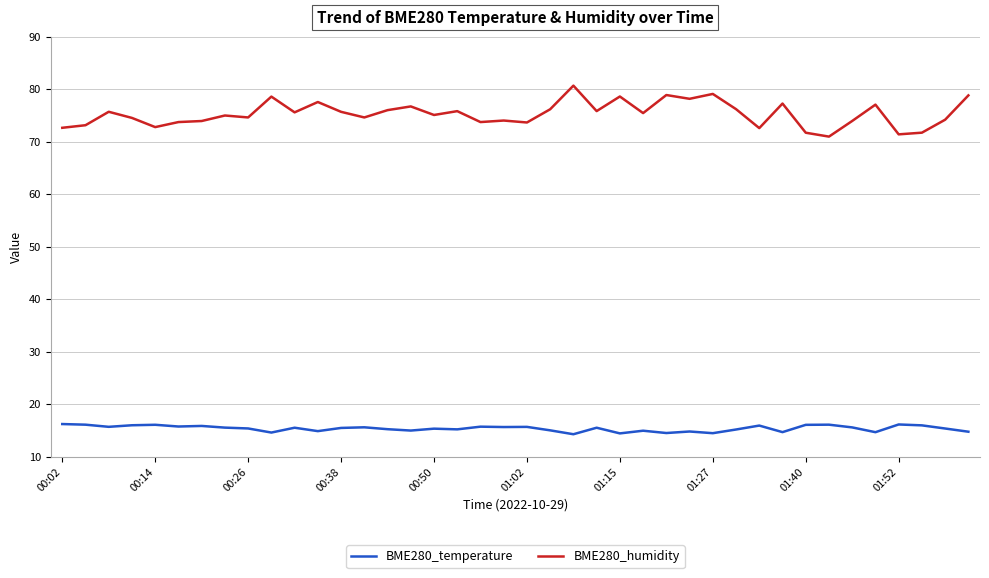

At how many categories does at least one series exceed 65?

40